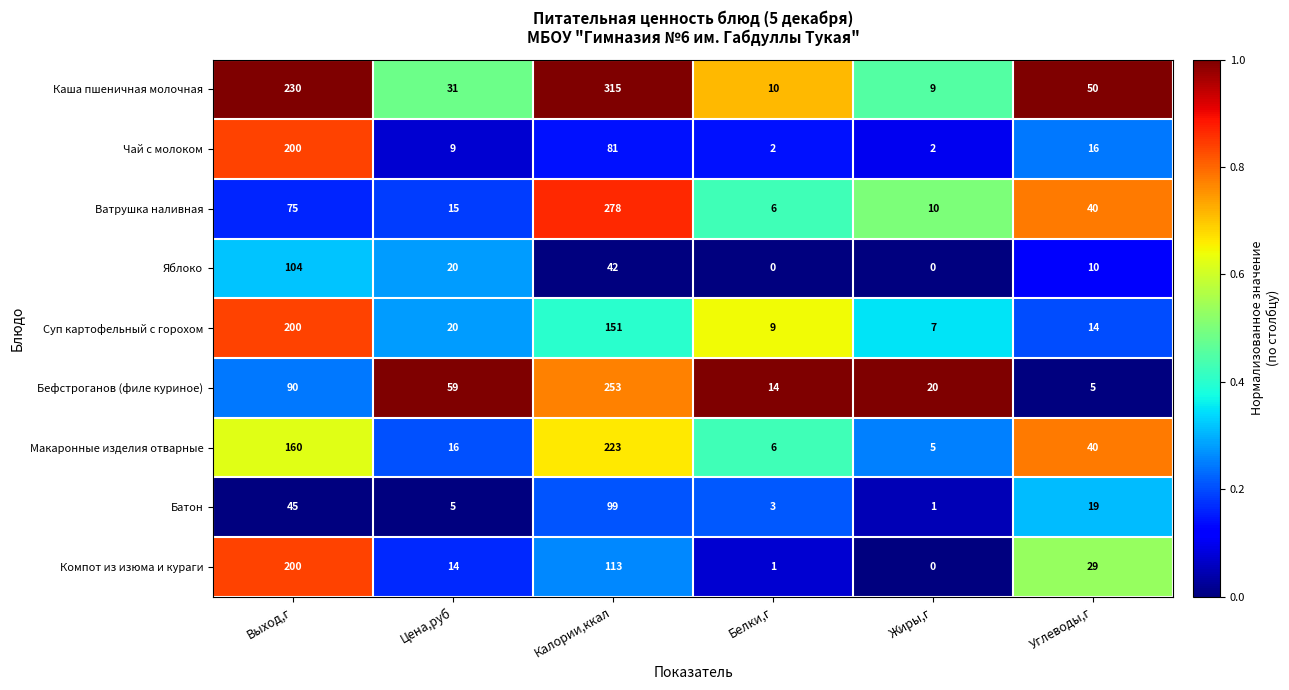

What is the difference between the Макаронные изделия отварные values at Жиры,г and Цена,руб?

11